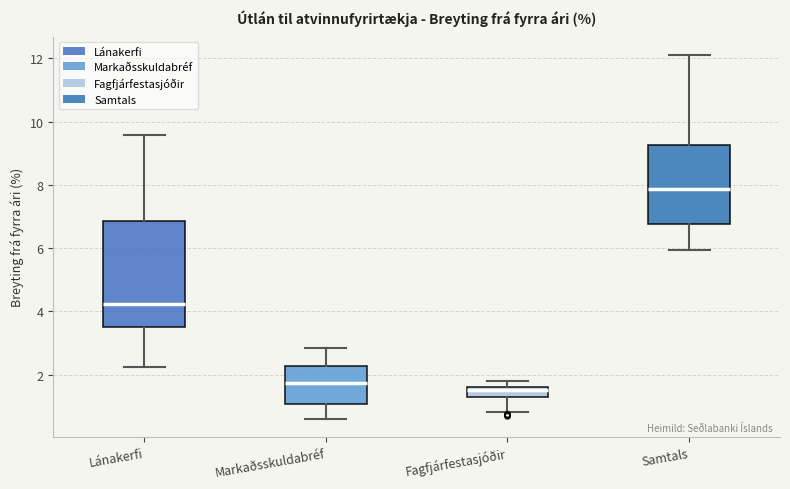

Reading left to right, transcribe this box plot: for each box, give where its median line is, the range the box spans, and where its two whiskers end, as read against the y-axis. The values are not printed on the chart, so give them approximately, as read against the axis.

Lánakerfi: median 4.2, box 3.6 to 6.8, whiskers 2.2 to 9.6
Markaðsskuldabréf: median 1.8, box 1.0 to 2.2, whiskers 0.6 to 2.8
Fagfjárfestasjóðir: median 1.6 (just below the box's upper edge), box 1.2 to 1.6, whiskers 0.8 to 1.8
Samtals: median 7.8, box 6.8 to 9.2, whiskers 6.0 to 12.2